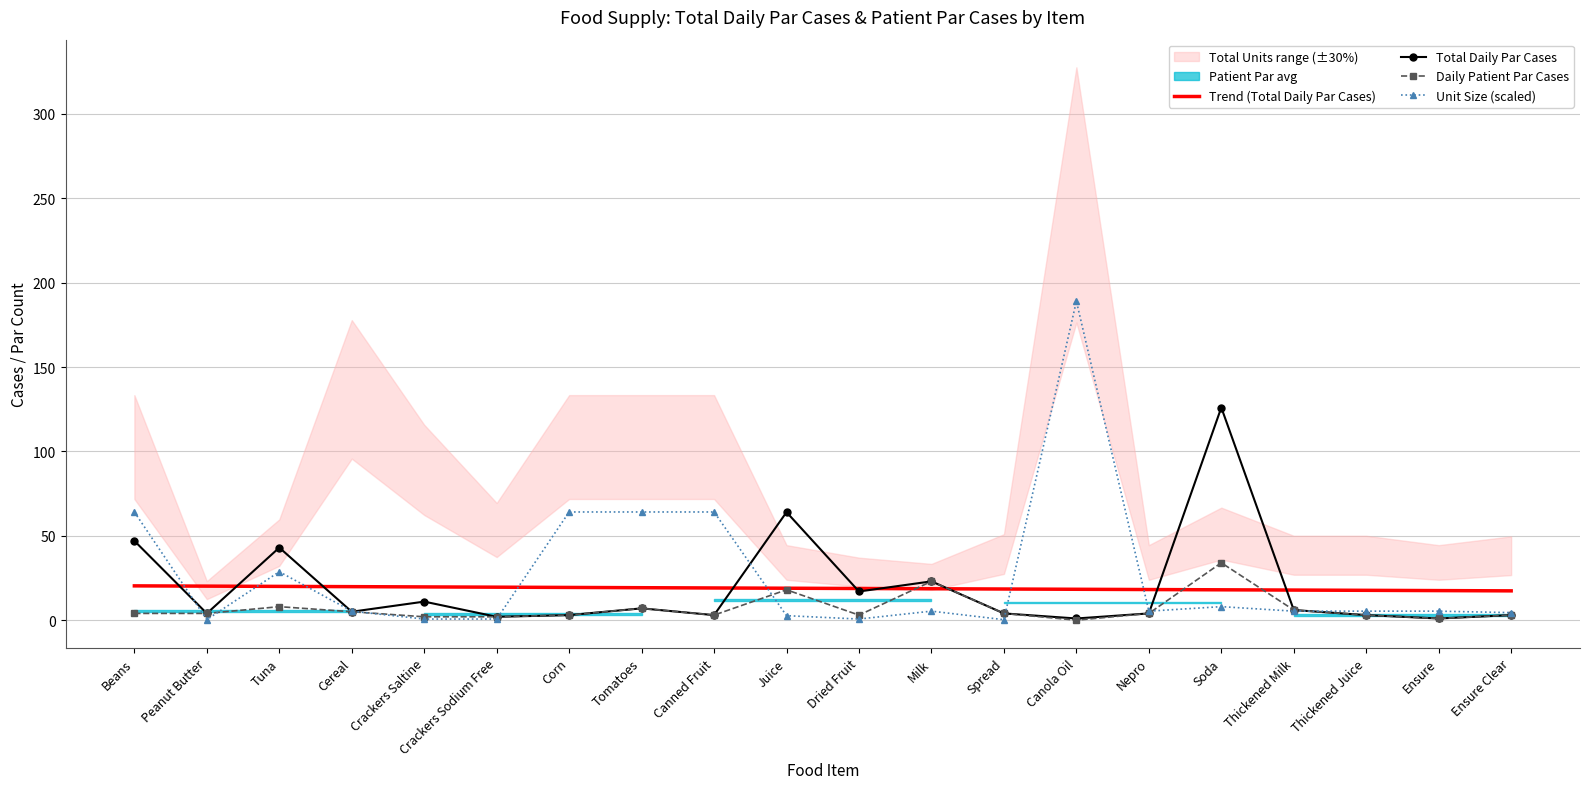

The Trend (Total Daily Par Cases) series shows 19.2 at Tomatoes. True or false?

True